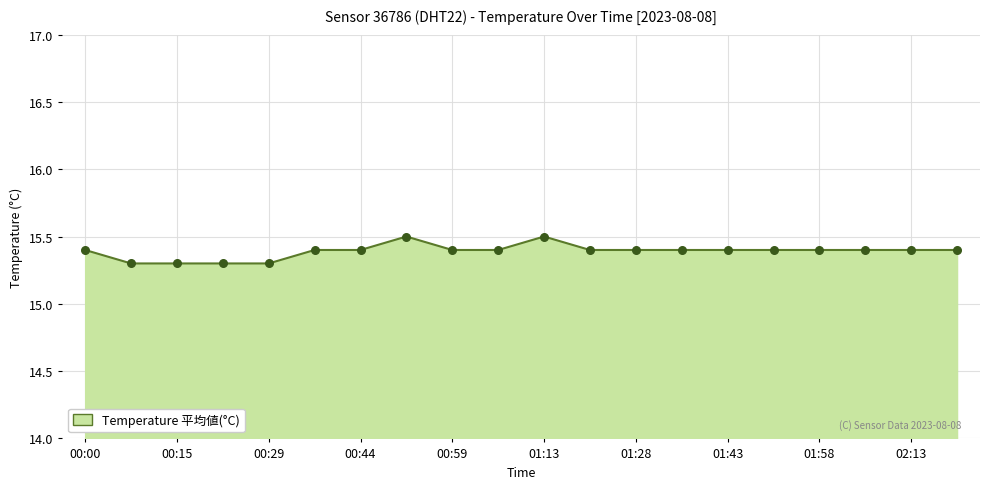

What is the greatest value displayed?

15.5